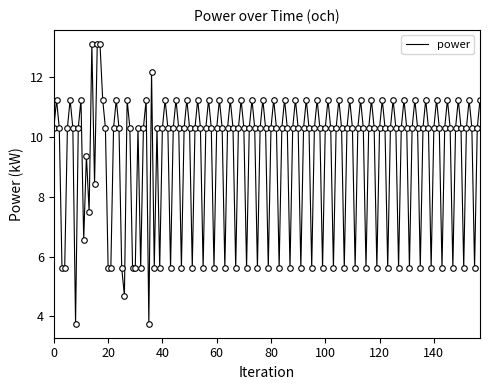

What is the difference between the maximum and minimum values?

9.4